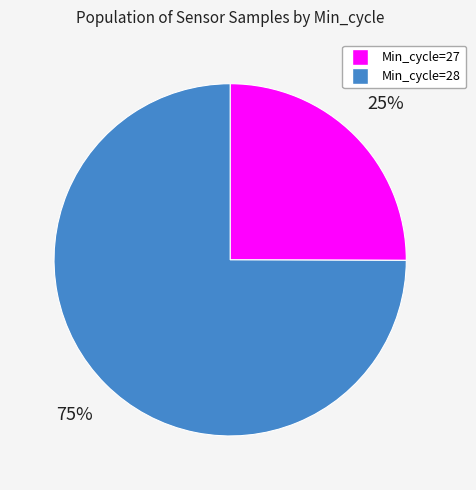

Does any single category account for the majority?

Yes